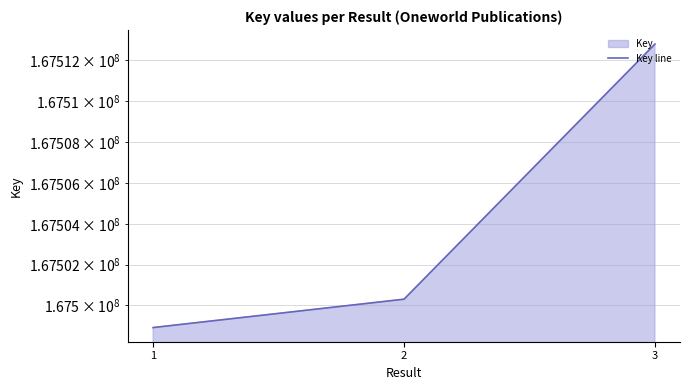

Reading left to right, extract all data points from this chart.

1=167498919	2=167500308	3=167512802